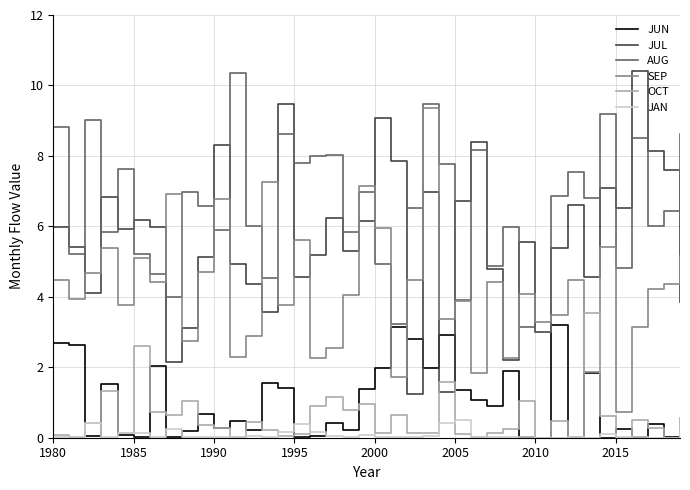

After their last crossing, which series has the higher values: SEP or OCT?

SEP